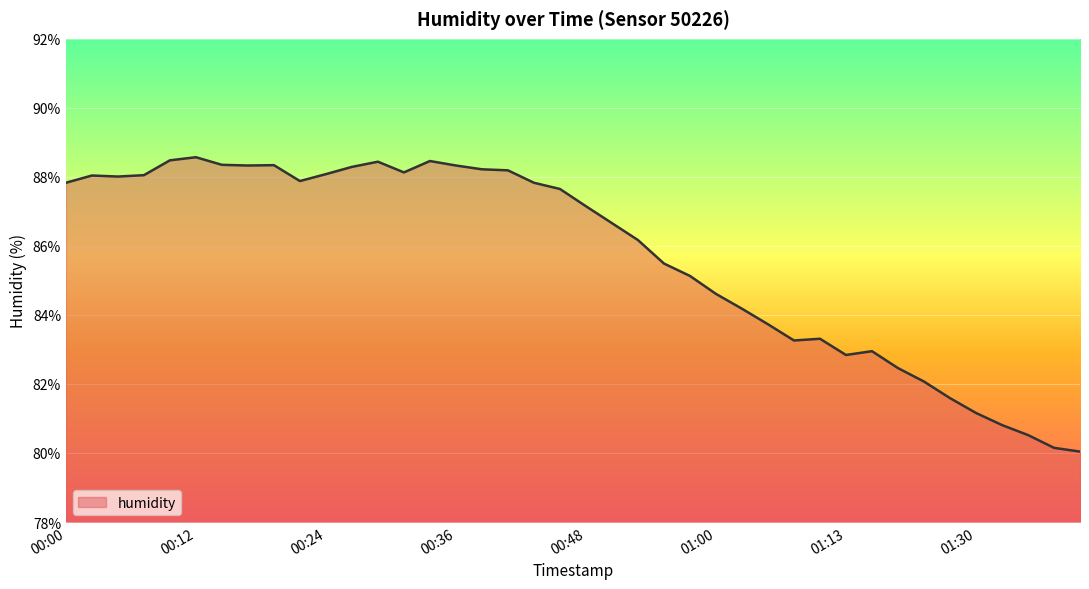

What is the greatest value displayed?

88.6